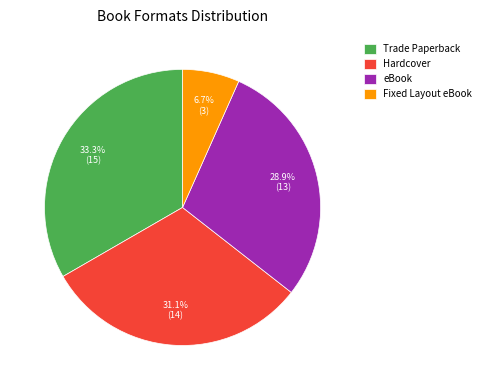

What percentage do Fixed Layout eBook and eBook together represent?

35.6%